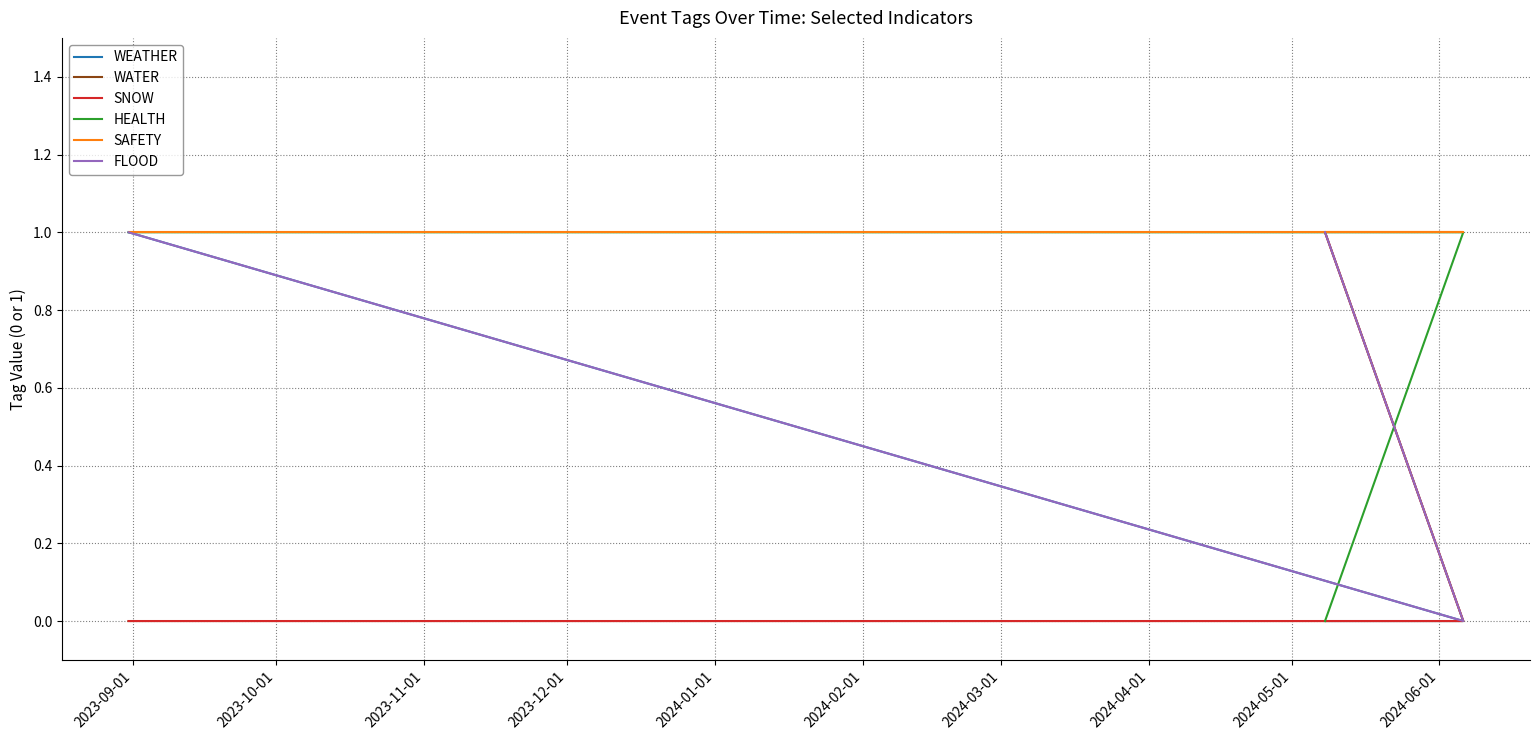

Is it true that WEATHER equals 1 at 2023-09-01?

True